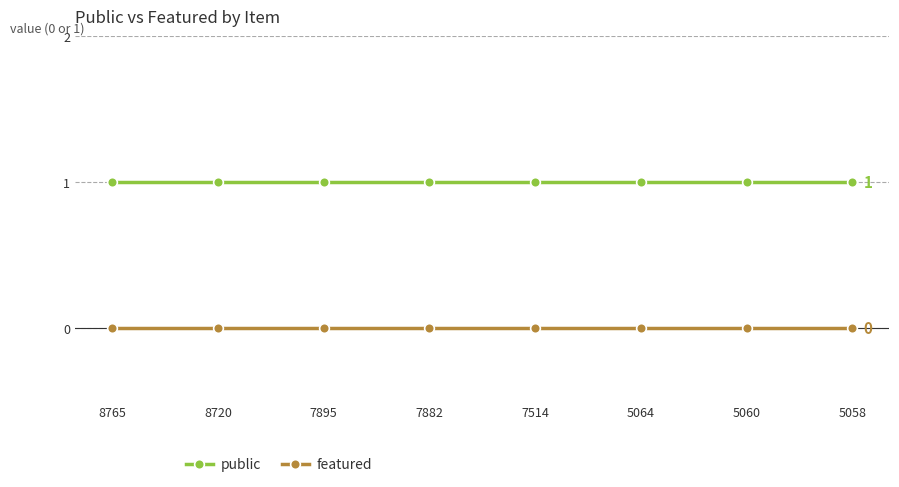

At how many categories does at least one series exceed 0?

8